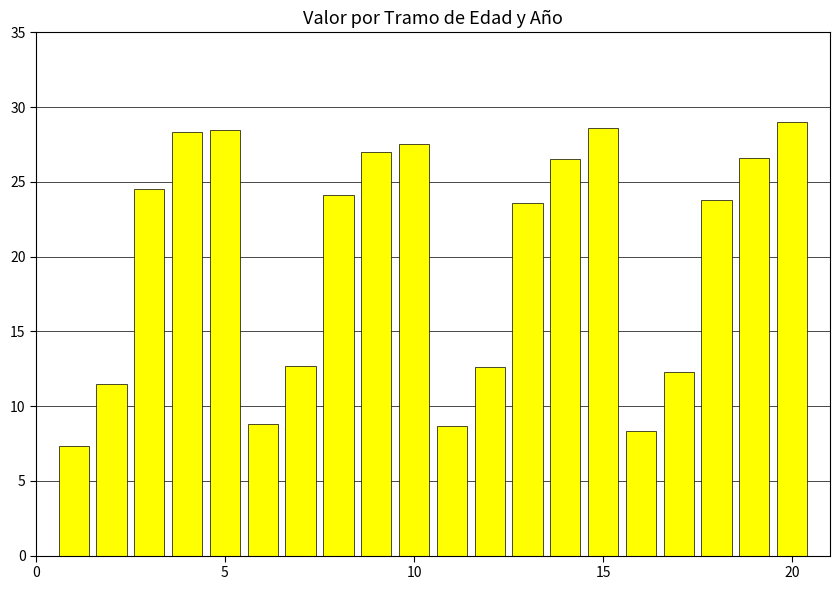

What is the average value?

20.0